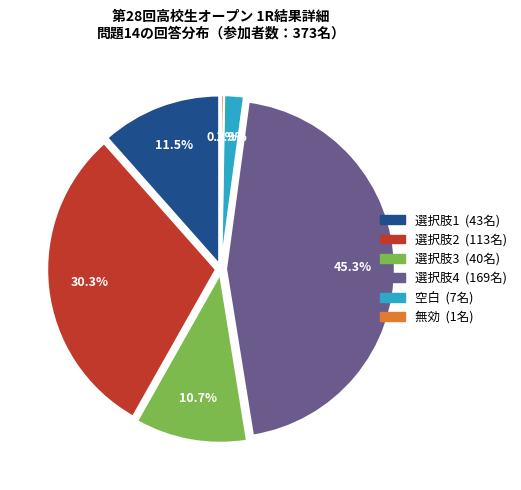

How many slices are in this pie chart?

6